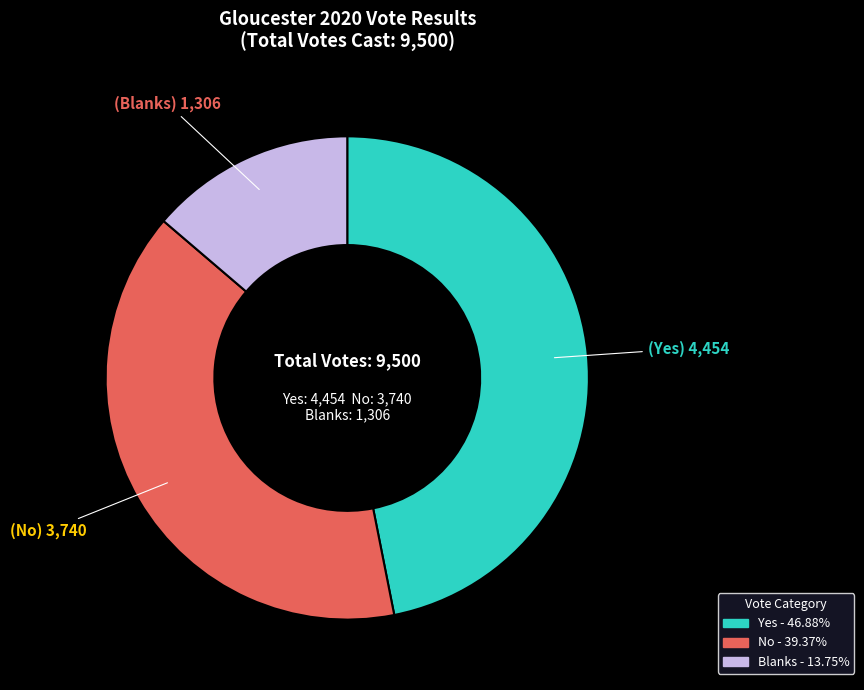

Is there a majority slice in this chart?

No